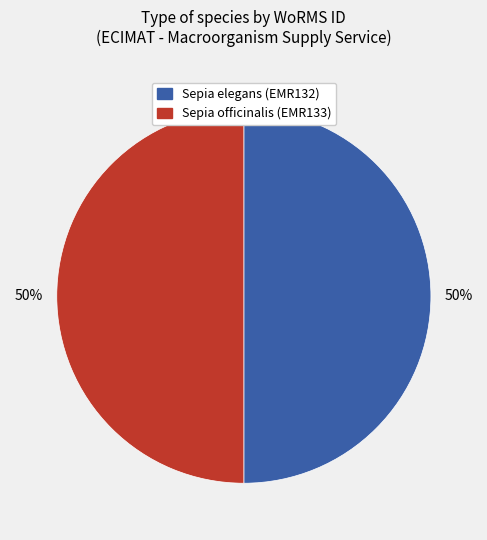

To the nearest percent, what is the combined percentage of Sepia officinalis (EMR133) and Sepia elegans (EMR132)?

100%